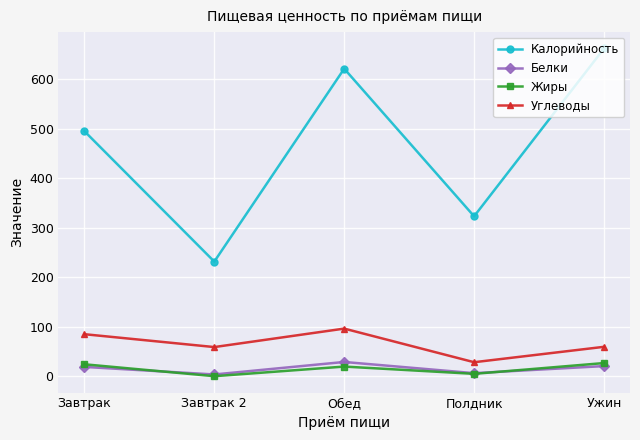

Is this an area chart (filled region under the line)?

No